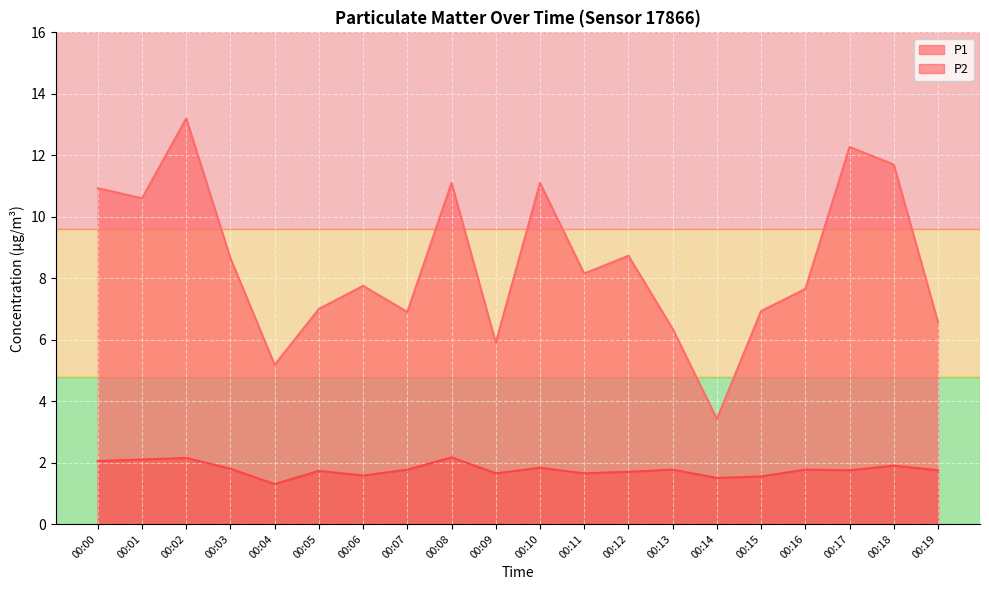

What is the value of the P2 point at the 17th from the left?

1.8